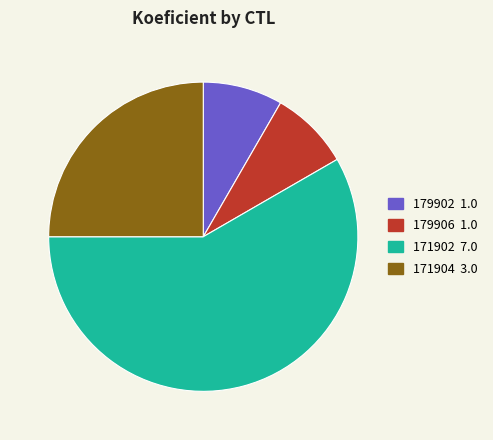

How many segments does this pie chart have?

4